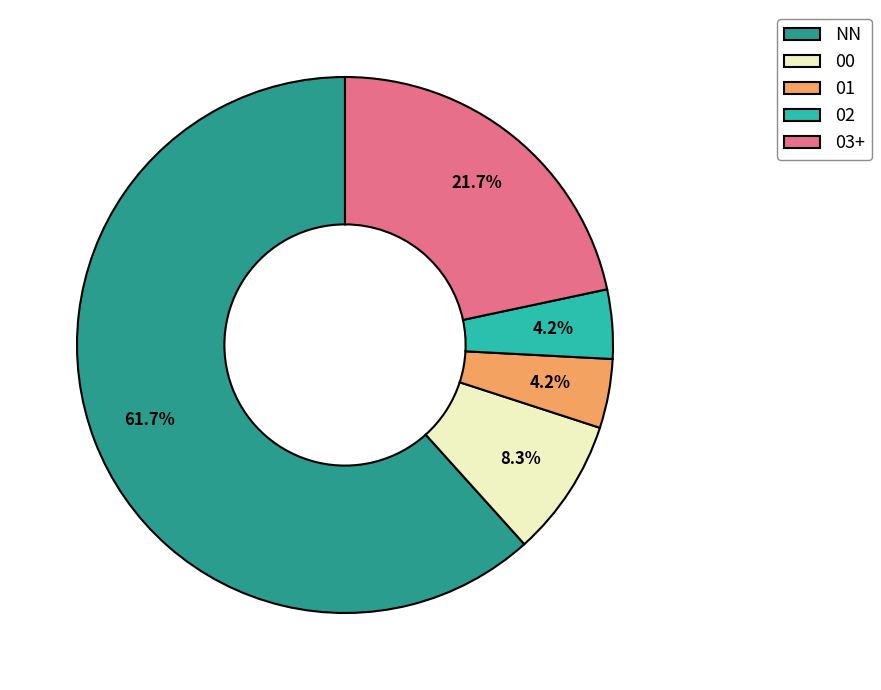

How much of the chart is everything except 01?

95.8%